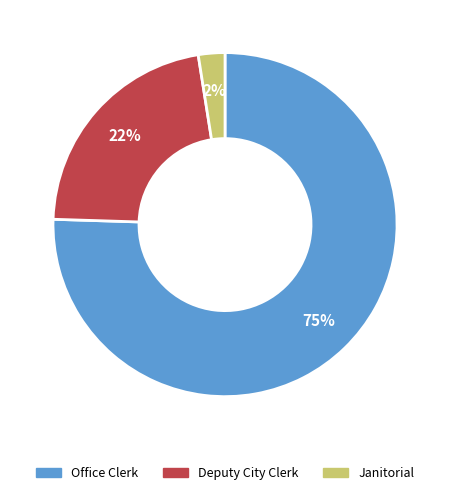

True or false: Deputy City Clerk accounts for 22% of the total.

True